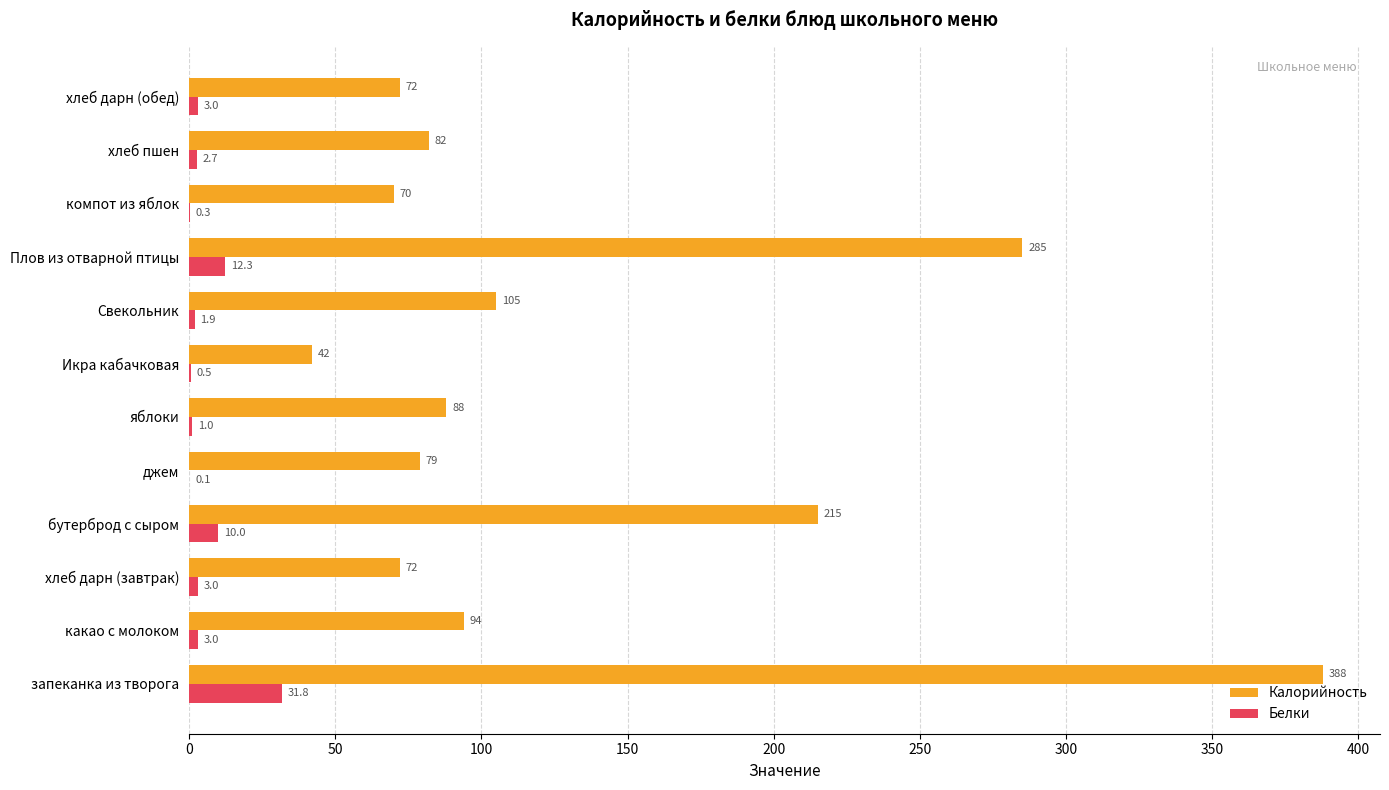

Which category has the highest value across all series?

запеканка из творога